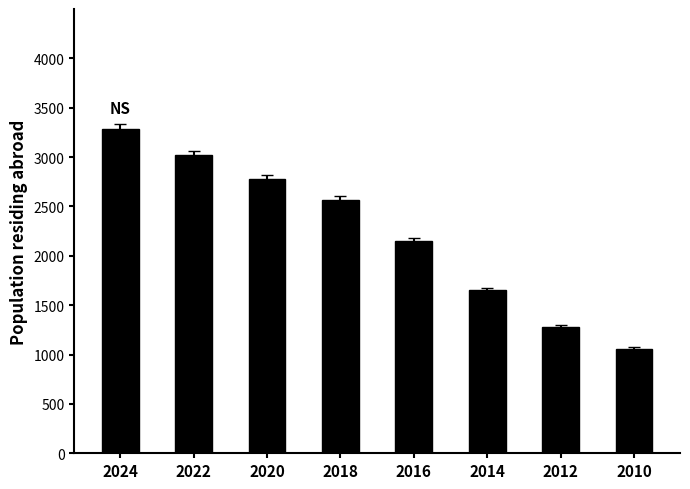

List the labels in order of value, largest first.

2024, 2022, 2020, 2018, 2016, 2014, 2012, 2010